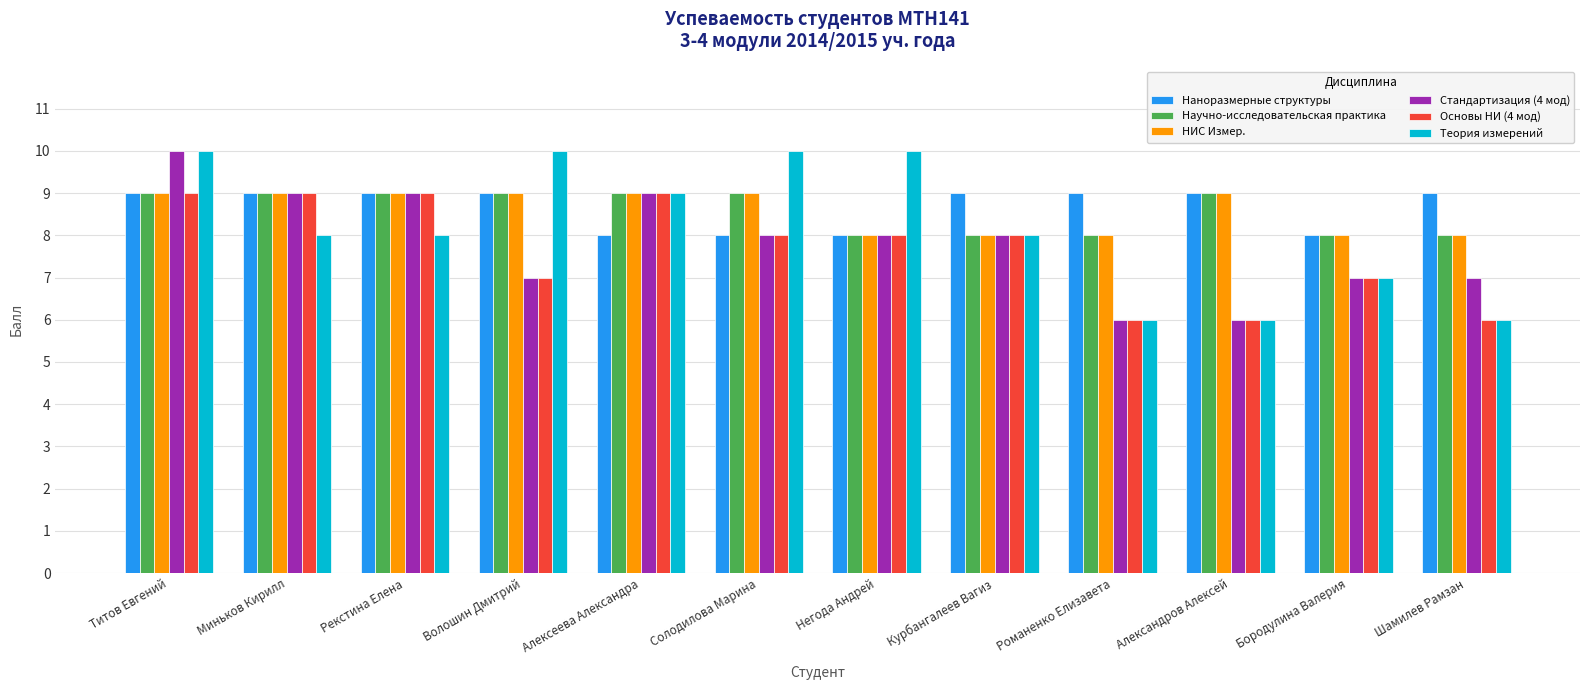

What is the difference between the maximum and minimum values in the Основы НИ (4 мод) series?

3